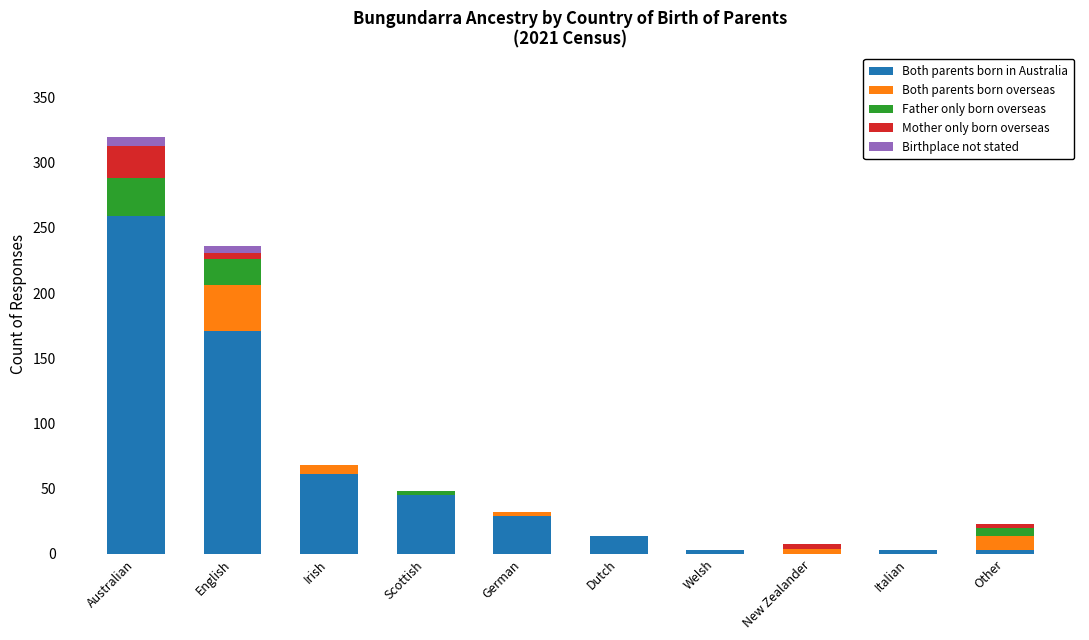

What is the sum of all Both parents born in Australia values?

588